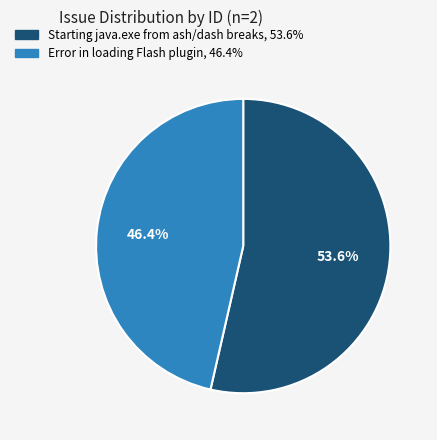

How many segments does this pie chart have?

2